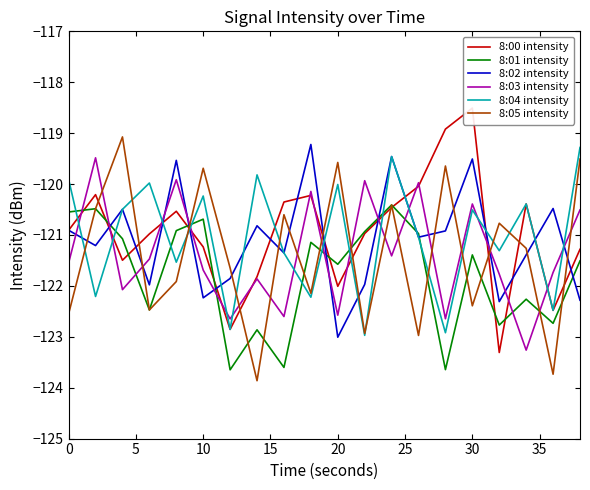

What is the highest value of the 8:01 intensity series?

-120.4